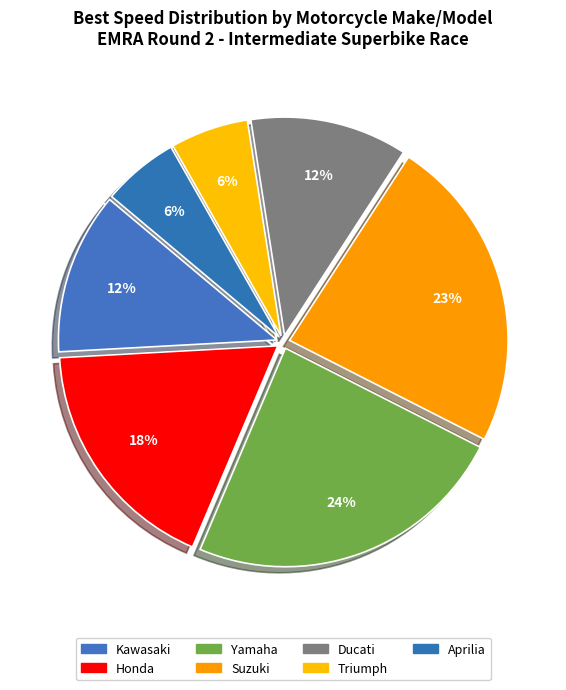

Count the number of slices in the pie.

7